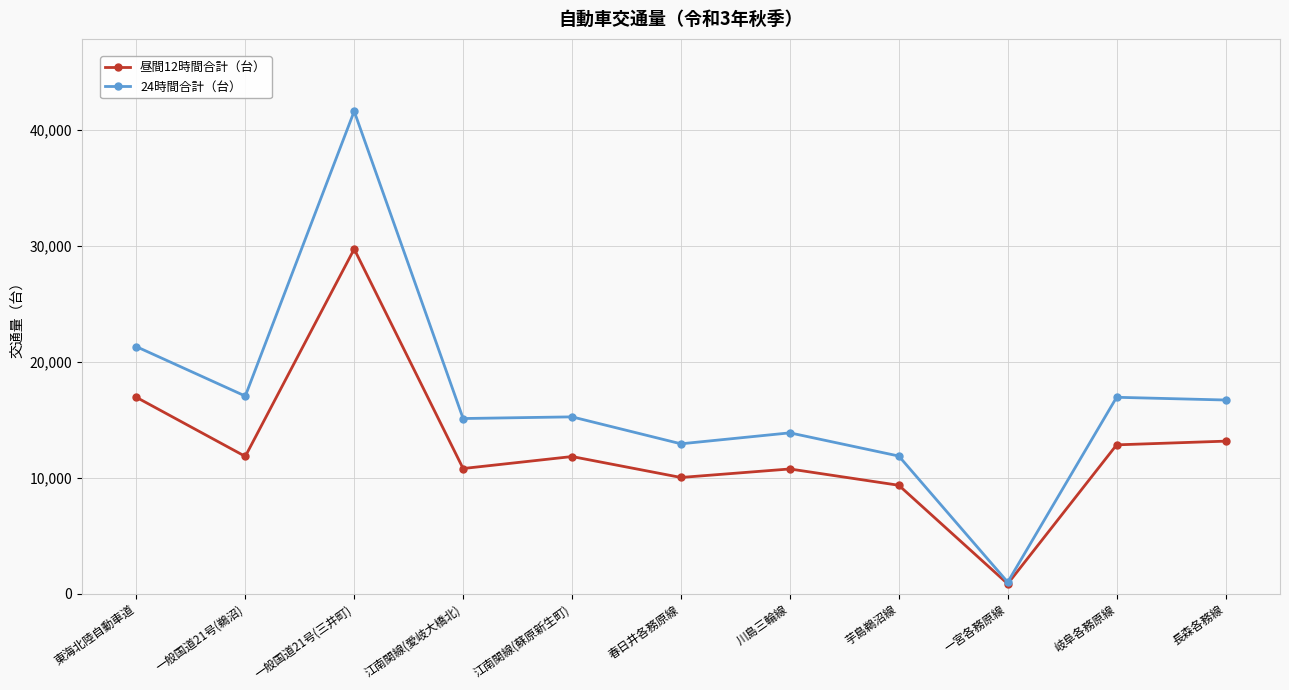

Which series changed the most between 一般国道21号(三井町) and 春日井各務原線?

24時間合計（台）